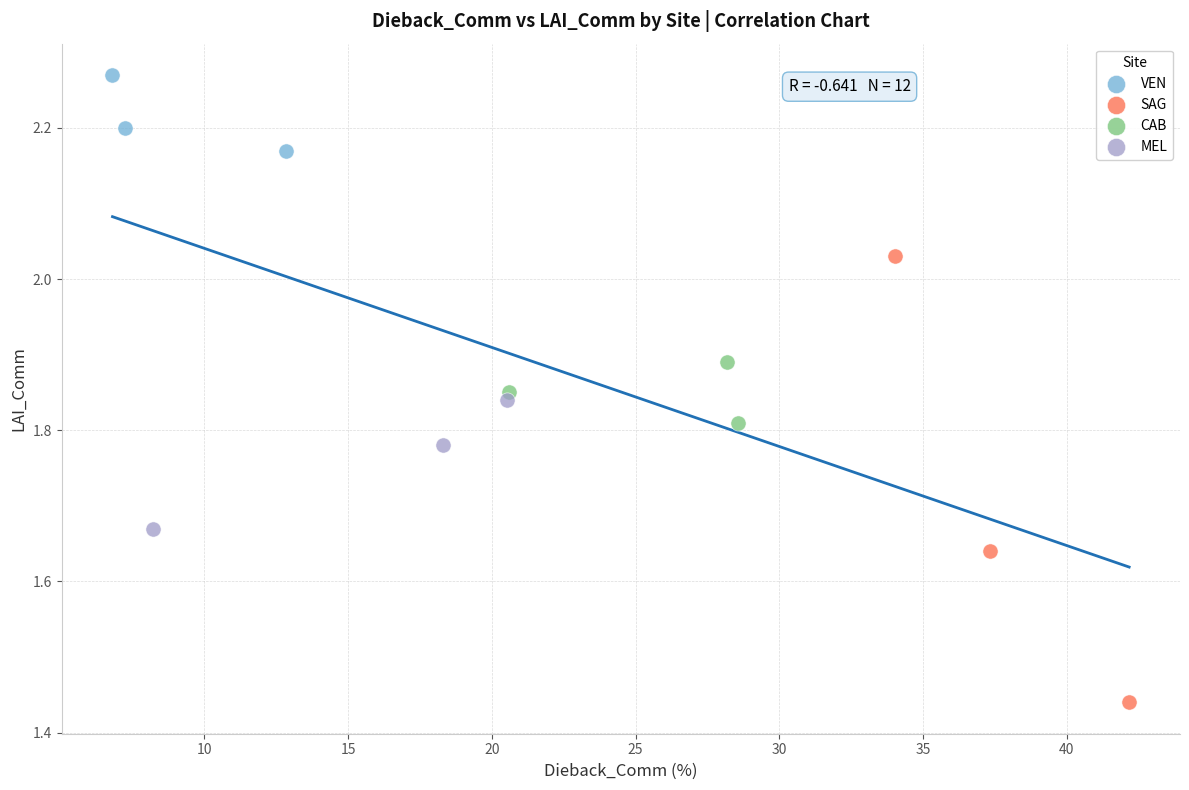

Which series reaches the maximum Y coordinate?

VEN